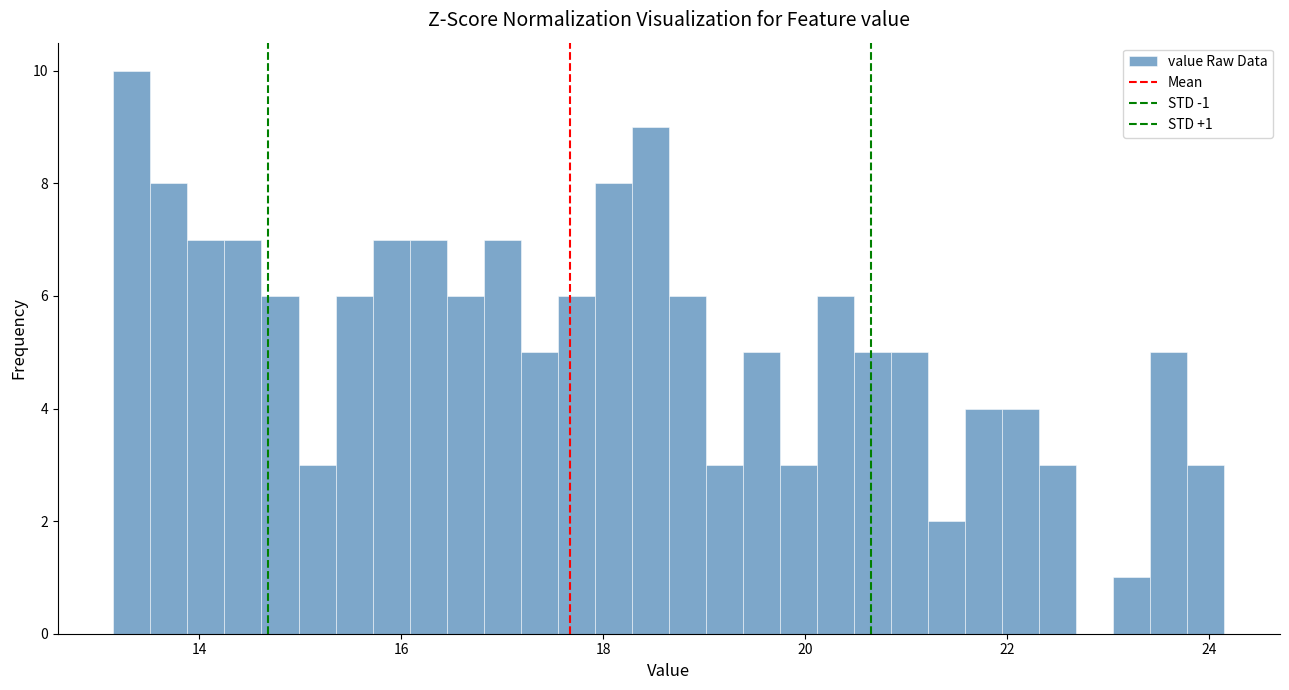

Read against the x-axis, roughly where is the centre of the tallest bar?

13.4